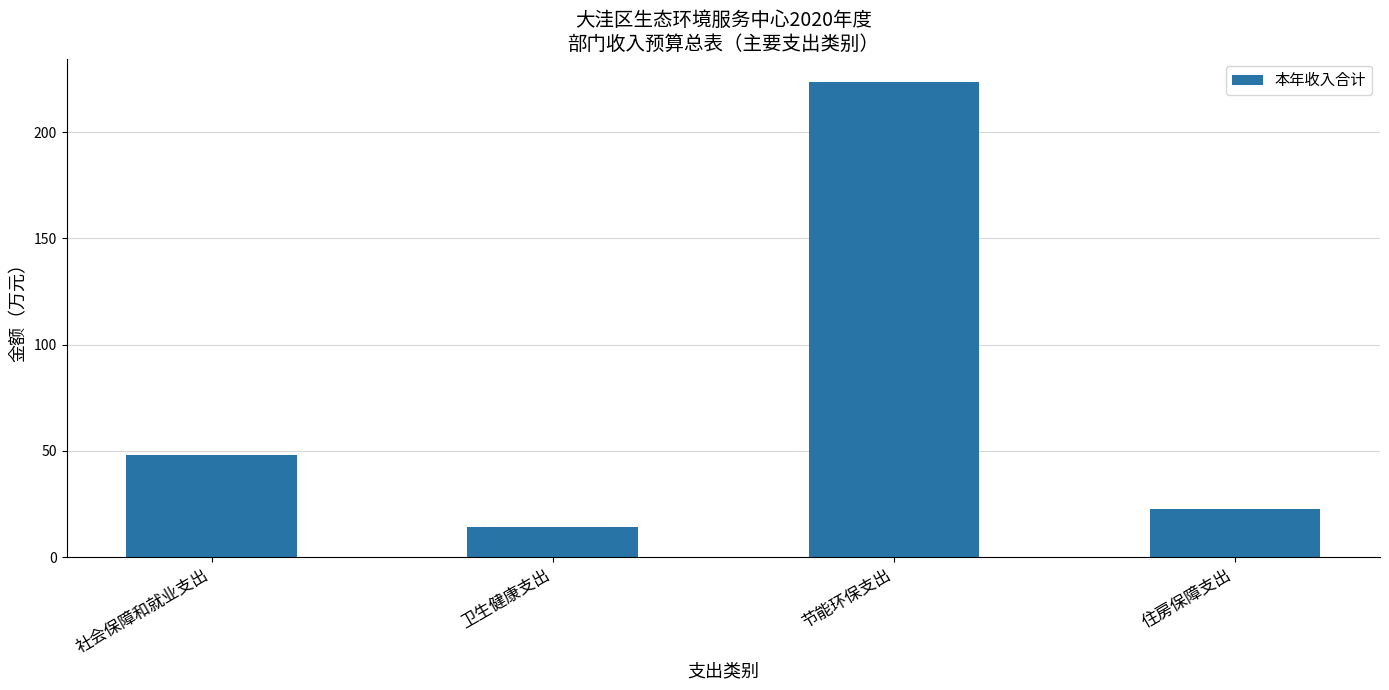

What position from the right is 节能环保支出?

2